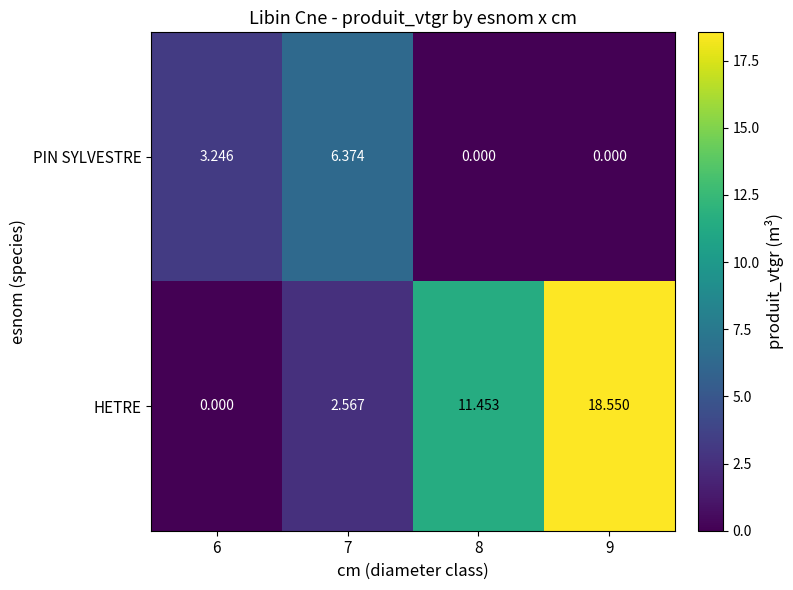

Is the value of HETRE at 8 greater than the value of PIN SYLVESTRE at 7?

Yes